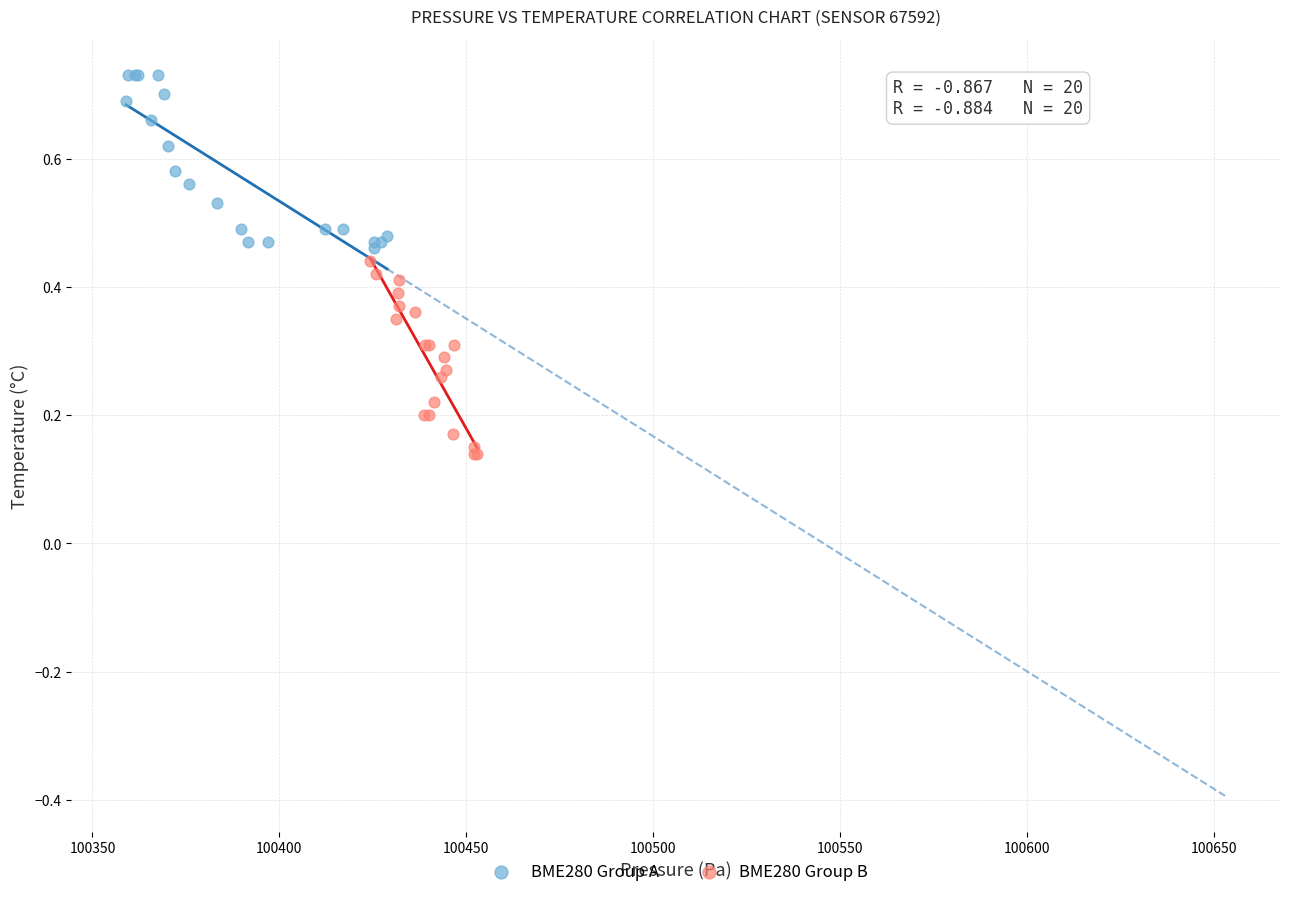

Which series reaches the minimum Y coordinate?

BME280 Group B